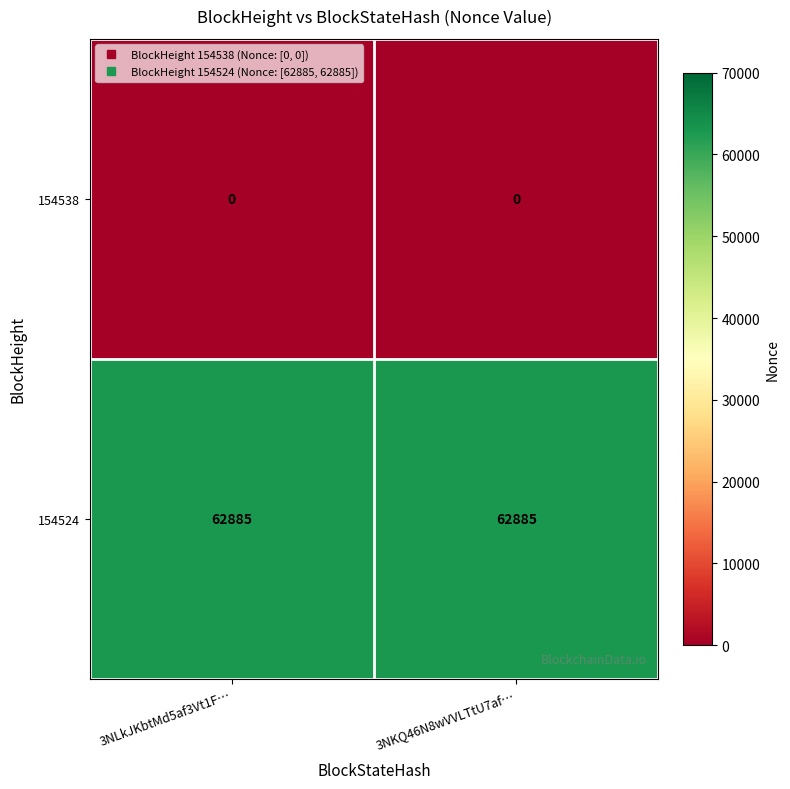

What is the spread (max minus min) of values at 3NLkJKbtMd5af3Vt1F…?

62885